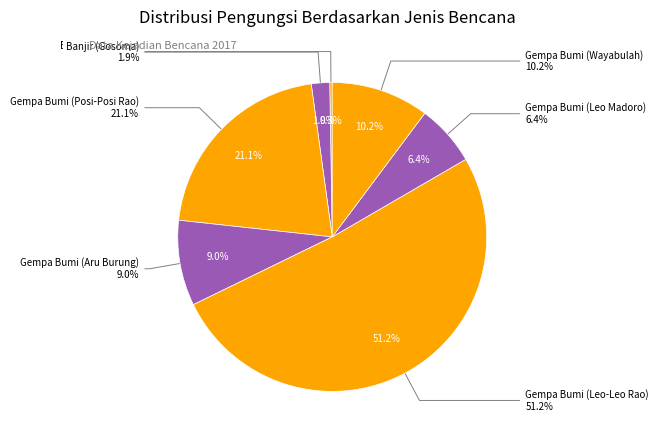

To the nearest percent, what is the difference between the Gempa Bumi (Leo-Leo Rao) and Banjir (Ciodalam) slice percentages?

51%